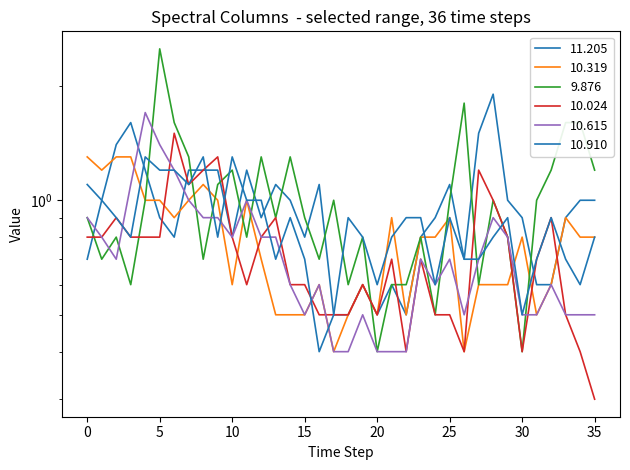

Reading left to right, list all the values displayed in this chart.

11.205: 0.7	1.0	1.4	1.6	1.2	0.9	0.8	1.2	1.2	1.2	0.8	1.2	0.9	1.1	1.0	0.8	1.1	0.5	0.5	0.6	0.5	0.6	0.5	0.8	0.9	1.1	0.7	1.5	1.9	1.0	0.9	0.6	0.6	0.9	1.0	1.0
10.319: 1.3	1.2	1.3	1.3	1.0	1.0	0.9	1.0	1.1	1.0	0.6	1.0	0.7	0.5	0.5	0.5	0.6	0.4	0.5	0.6	0.5	0.9	0.5	0.8	0.8	0.9	0.4	0.6	0.6	0.6	0.8	0.5	0.6	0.9	0.8	0.8
9.876: 0.9	0.7	0.8	0.6	1.0	2.5	1.6	1.3	0.7	1.1	1.2	0.8	1.3	0.9	1.3	0.9	0.7	1.0	0.6	0.8	0.4	0.6	0.6	0.8	0.5	1.0	1.8	0.6	1.0	0.8	0.4	1.0	1.2	1.6	1.6	1.2
10.024: 0.8	0.8	0.9	0.8	0.8	0.8	1.5	1.1	1.2	1.3	0.8	0.6	0.8	0.9	0.6	0.6	0.5	0.5	0.5	0.6	0.5	0.7	0.4	0.7	0.5	0.5	0.4	1.2	1.0	0.8	0.4	0.7	0.9	0.5	0.4	0.3
10.615: 0.9	0.8	0.7	1.1	1.7	1.4	1.2	1.0	0.9	0.9	0.8	1.0	0.8	0.8	0.6	0.5	0.6	0.4	0.4	0.5	0.4	0.4	0.4	0.7	0.6	0.7	0.5	0.7	0.9	0.8	0.5	0.5	0.6	0.5	0.5	0.5
10.910: 1.1	1.0	0.9	0.8	1.3	1.2	1.2	1.1	1.3	0.8	1.3	1.0	1.0	0.7	0.9	0.7	0.4	0.5	0.9	0.8	0.6	0.8	0.9	0.9	0.6	0.9	0.7	0.7	0.8	0.9	0.5	0.7	0.9	0.7	0.6	0.8